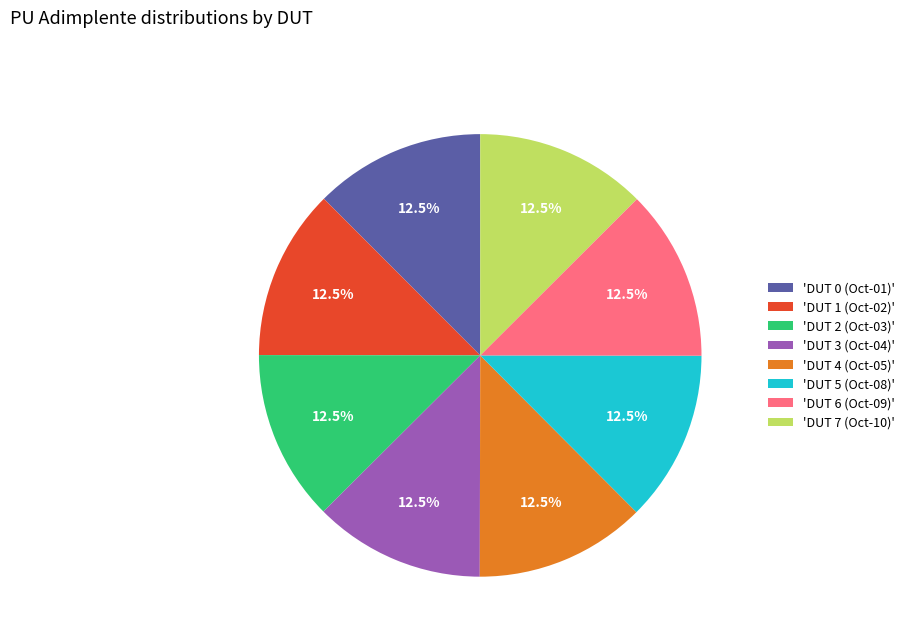

What is the ratio of the value at 'DUT 6 (Oct-09)' to the value at 'DUT 4 (Oct-05)'?

1.0